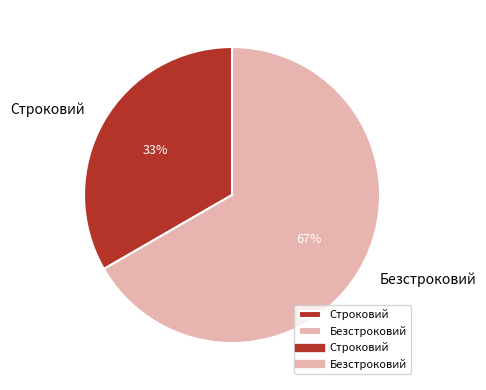

To the nearest percent, what is the average slice percentage?

50%